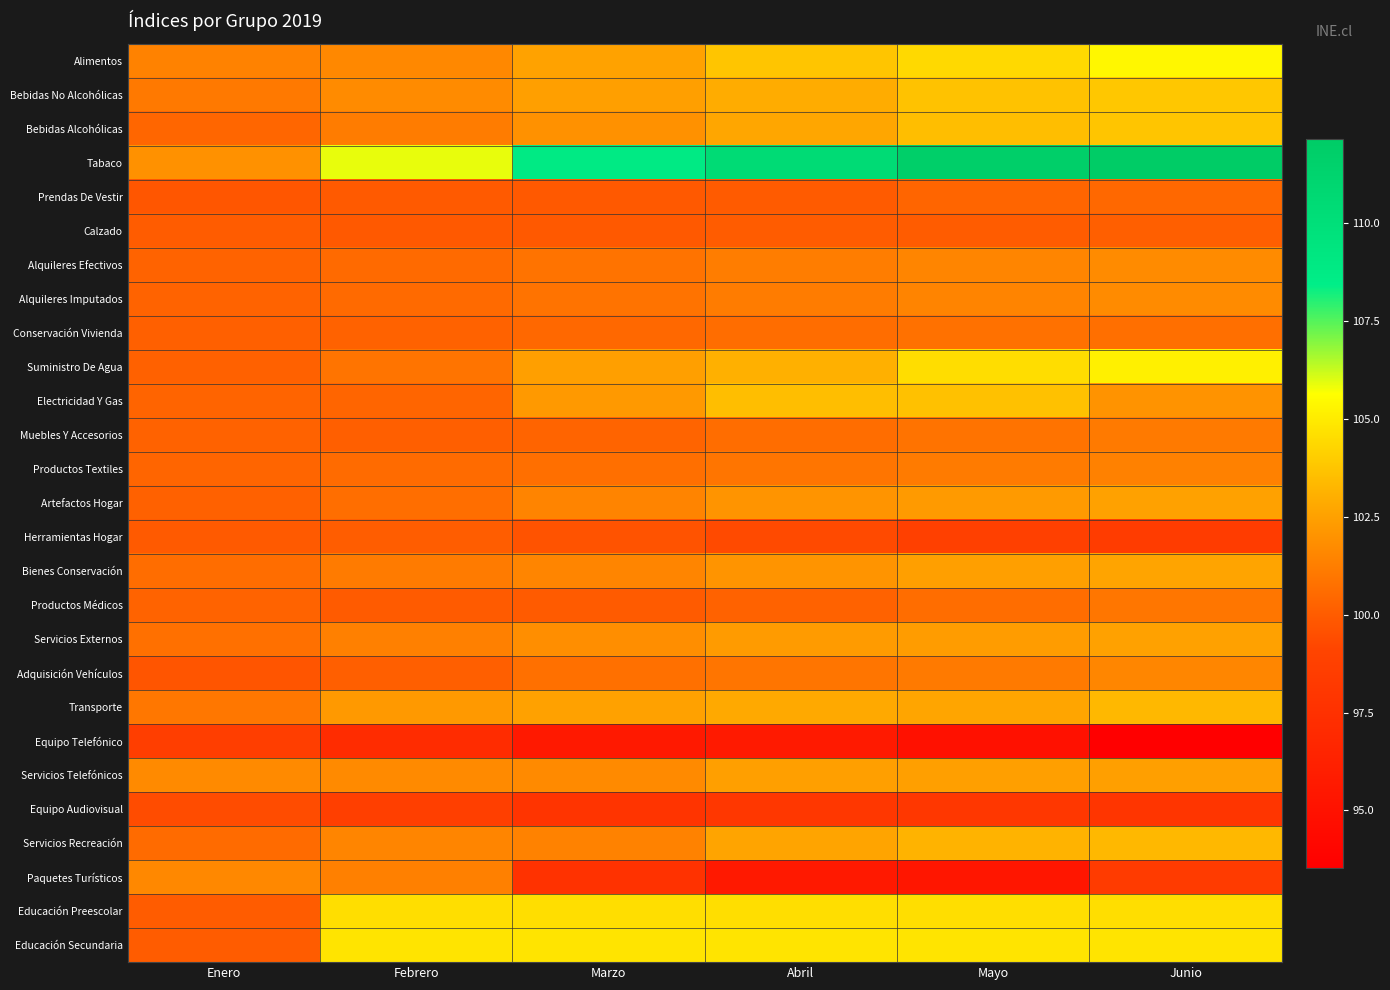

How many distinct data groups are displayed?

27